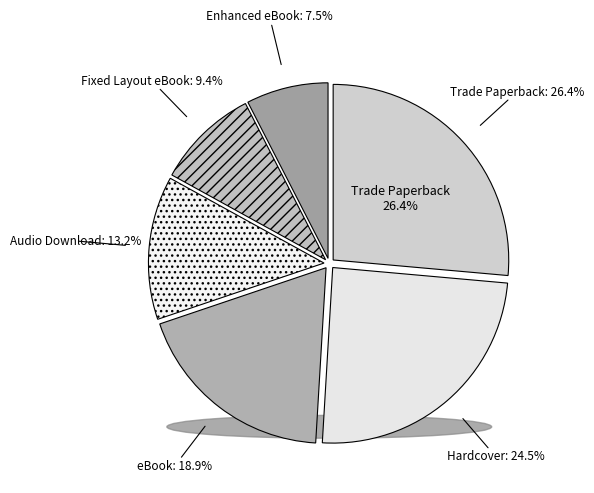

How much of the chart is everything except Trade Paperback?

73.6%